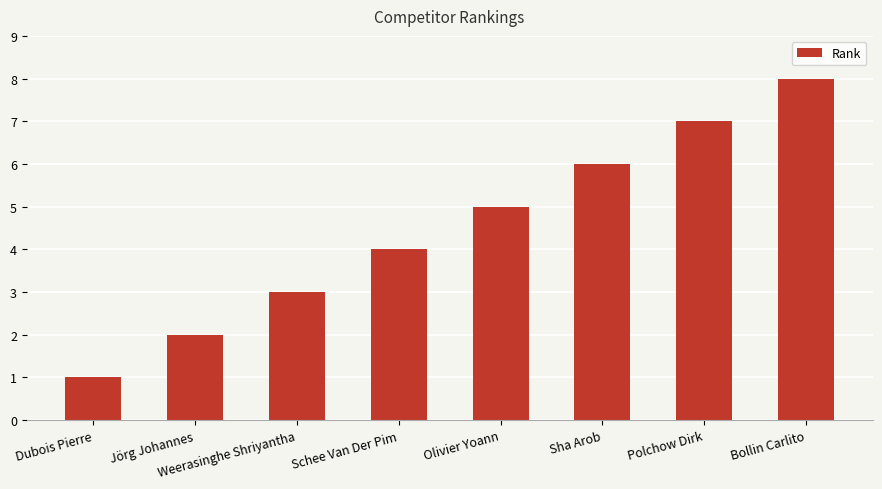

Which label corresponds to the largest value in the chart?

Bollin Carlito